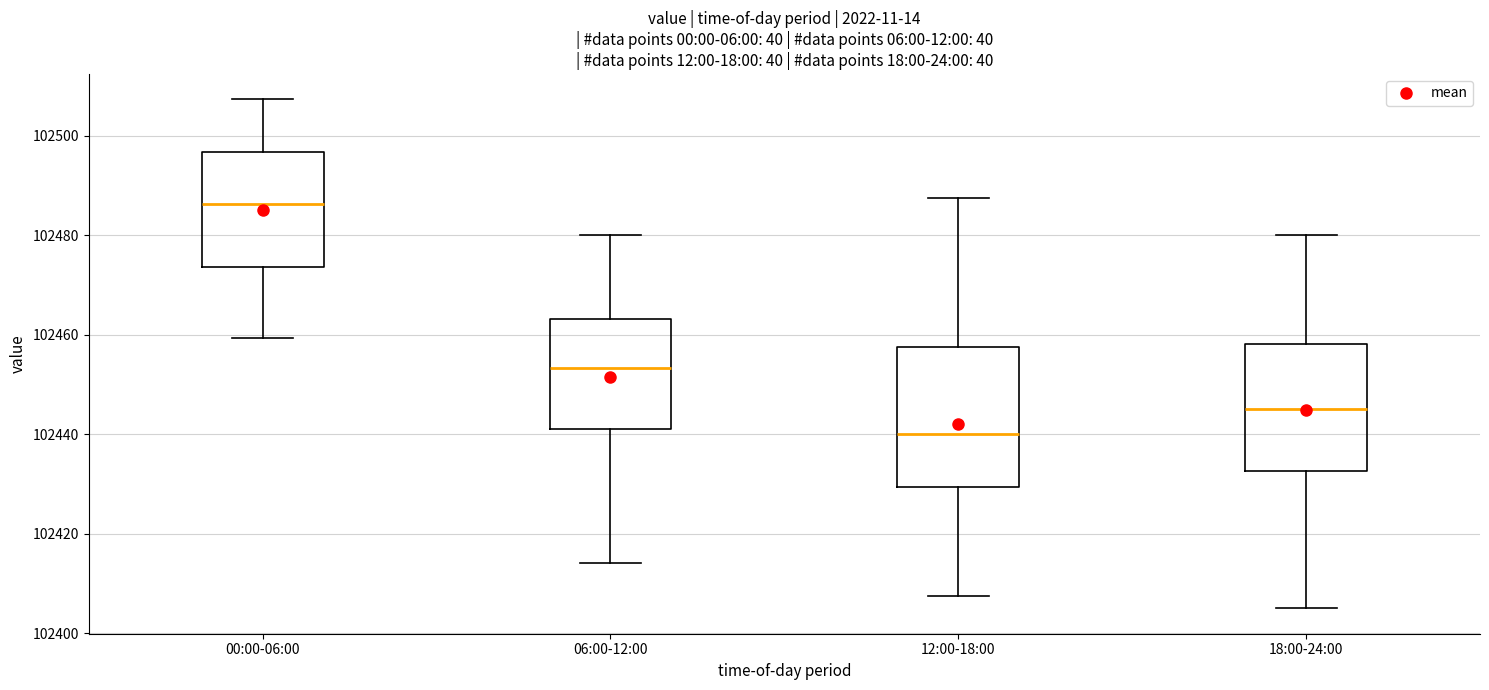

Comparing the boxes themselves (not the whiskers), which one is the tallest?

12:00-18:00